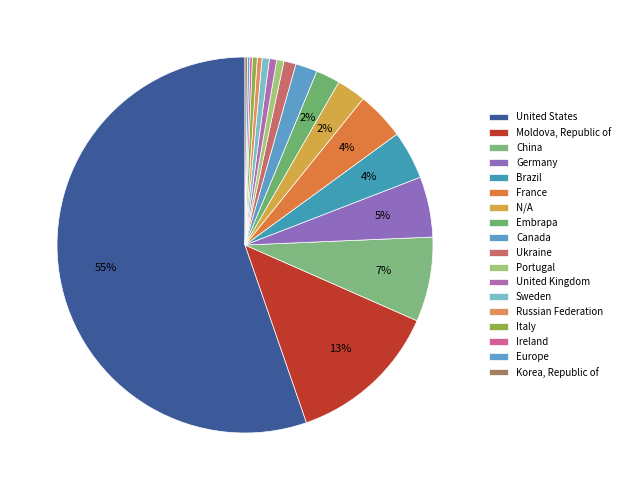

To the nearest percent, what is the average slice percentage?

6%